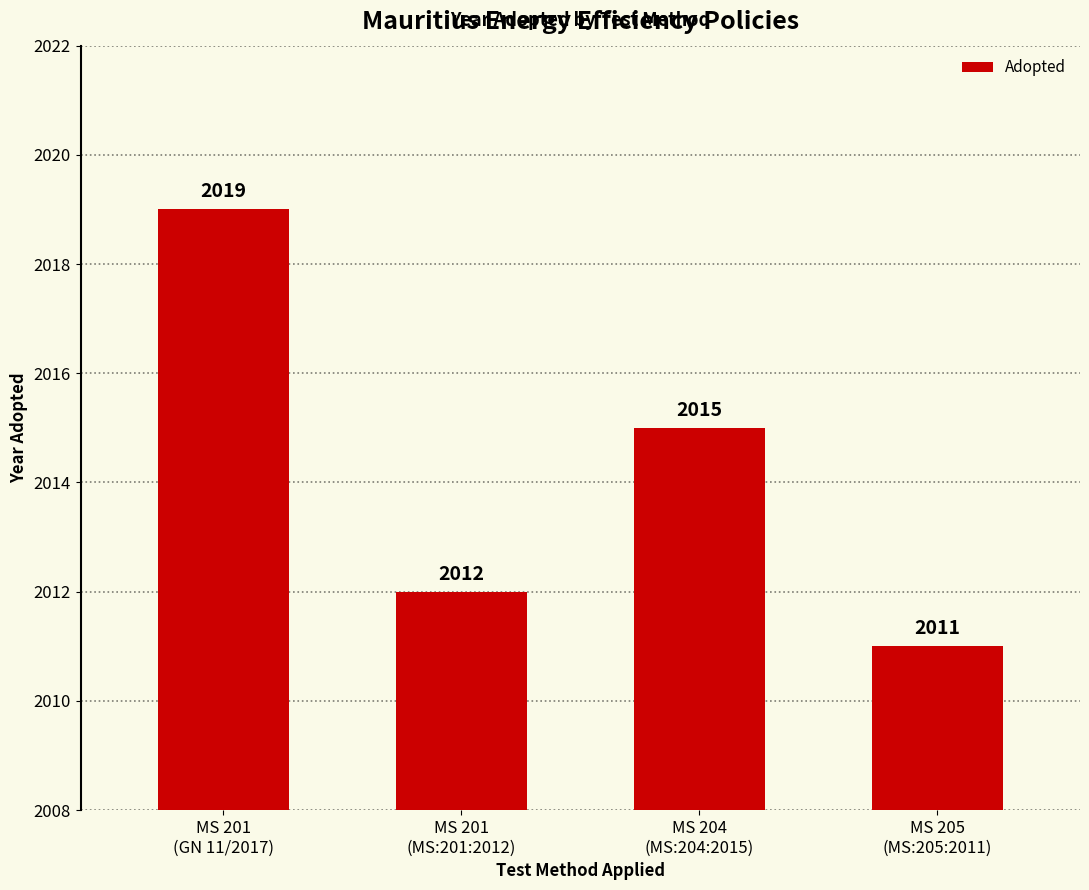

What is the change in value from MS 204
(MS:204:2015) to MS 205
(MS:205:2011)?

-4